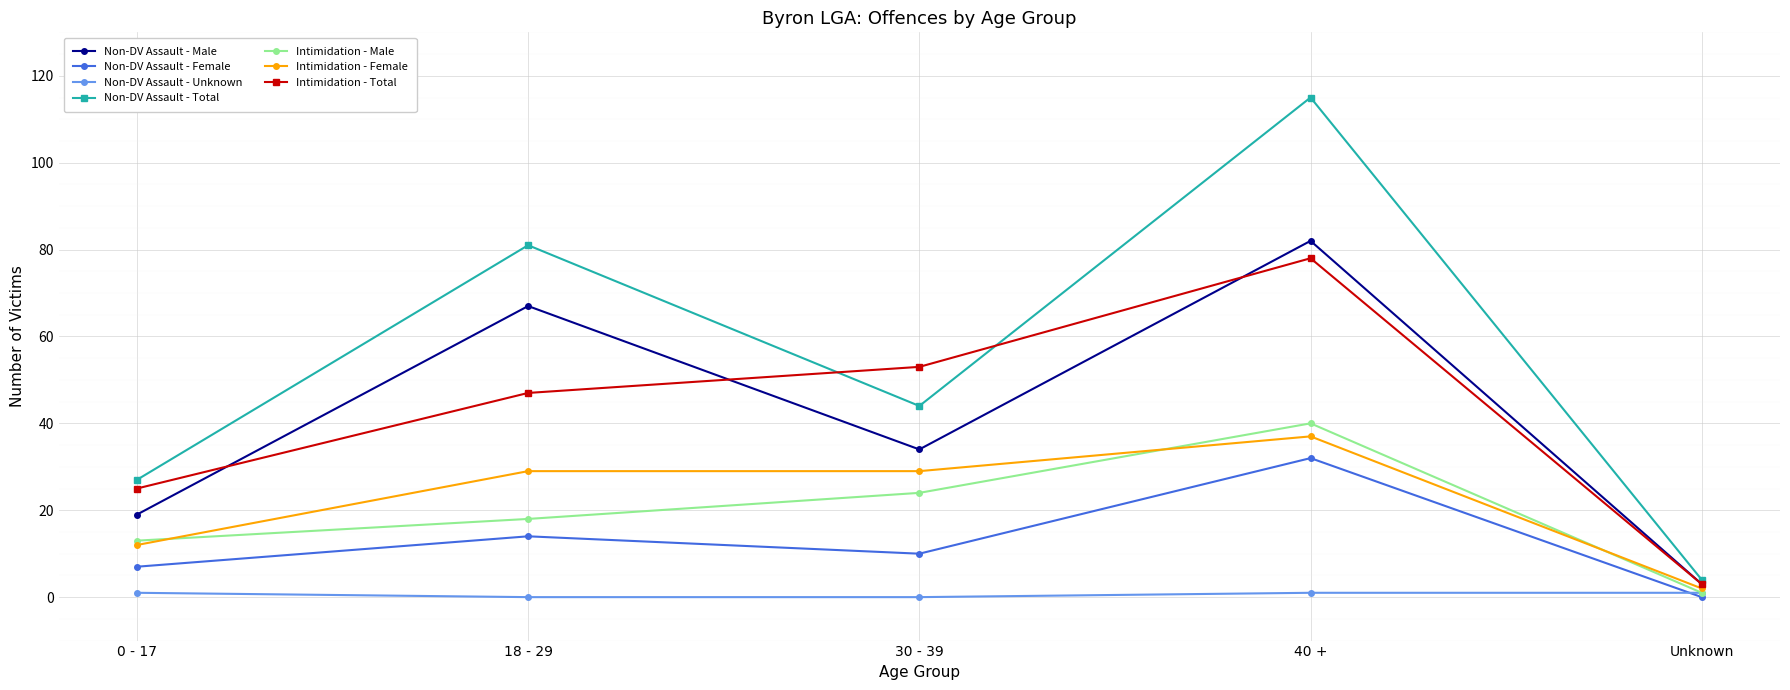

List the series in order of their peak value, highest first.

Non-DV Assault - Total, Non-DV Assault - Male, Intimidation - Total, Intimidation - Male, Intimidation - Female, Non-DV Assault - Female, Non-DV Assault - Unknown